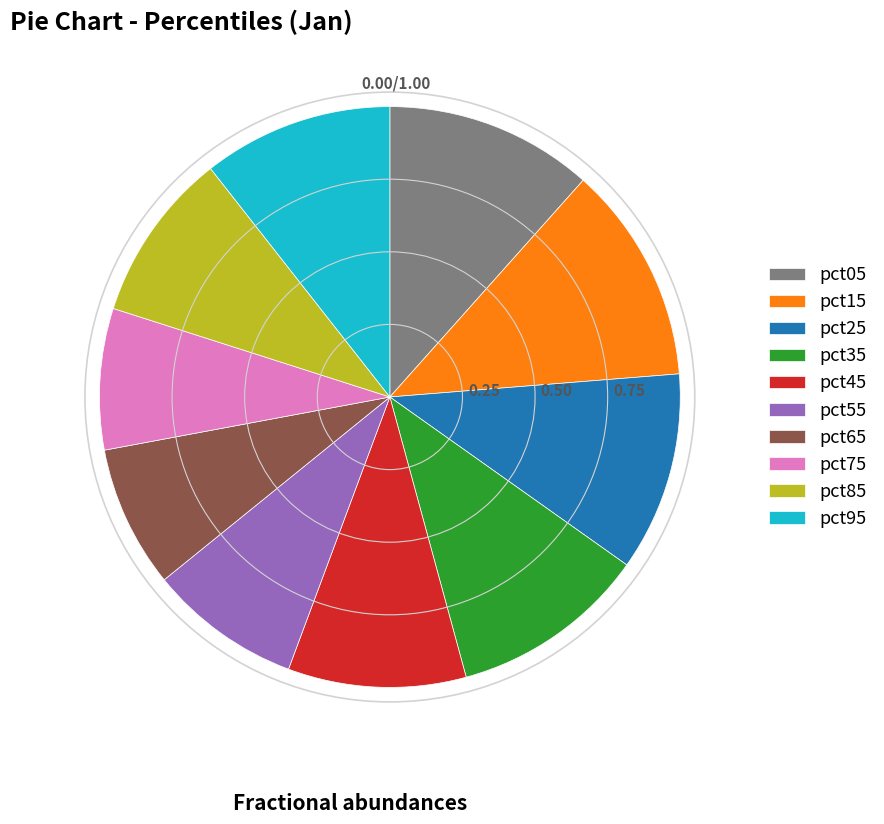

How many segments does this pie chart have?

10